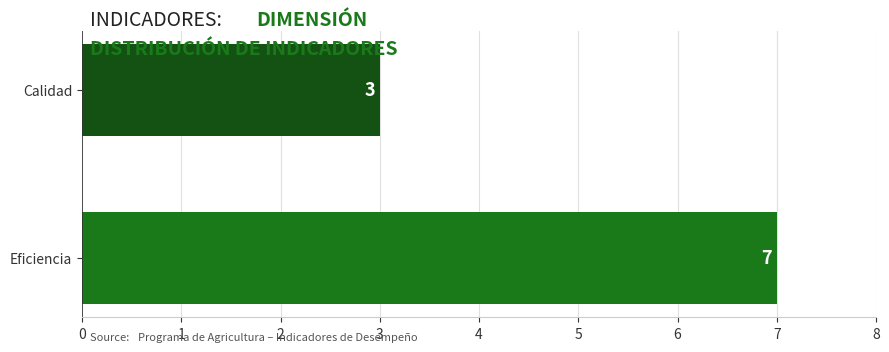

How many values are below 7?

1